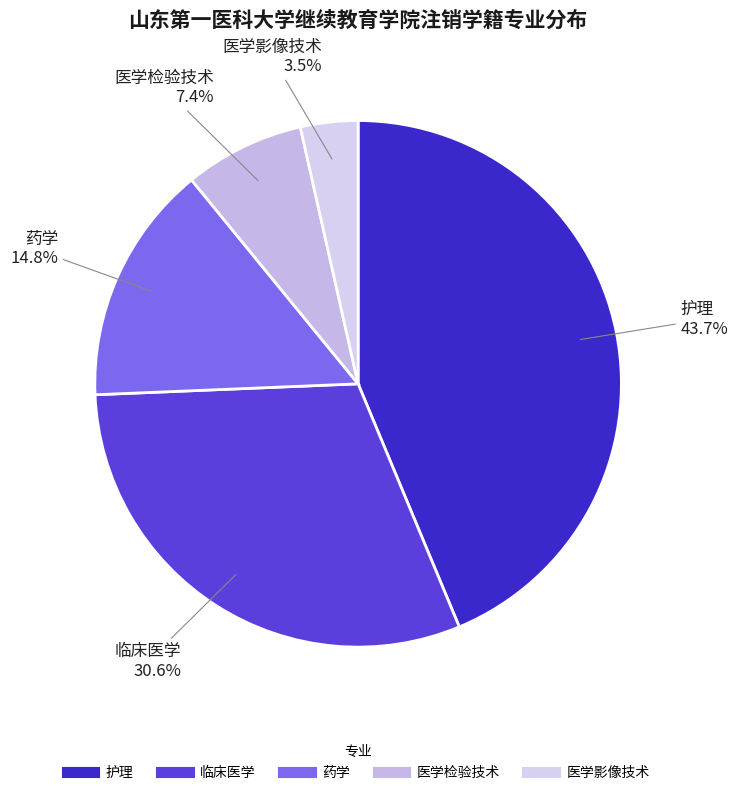

What is the ratio of the value at 临床医学 to the value at 药学?

2.1